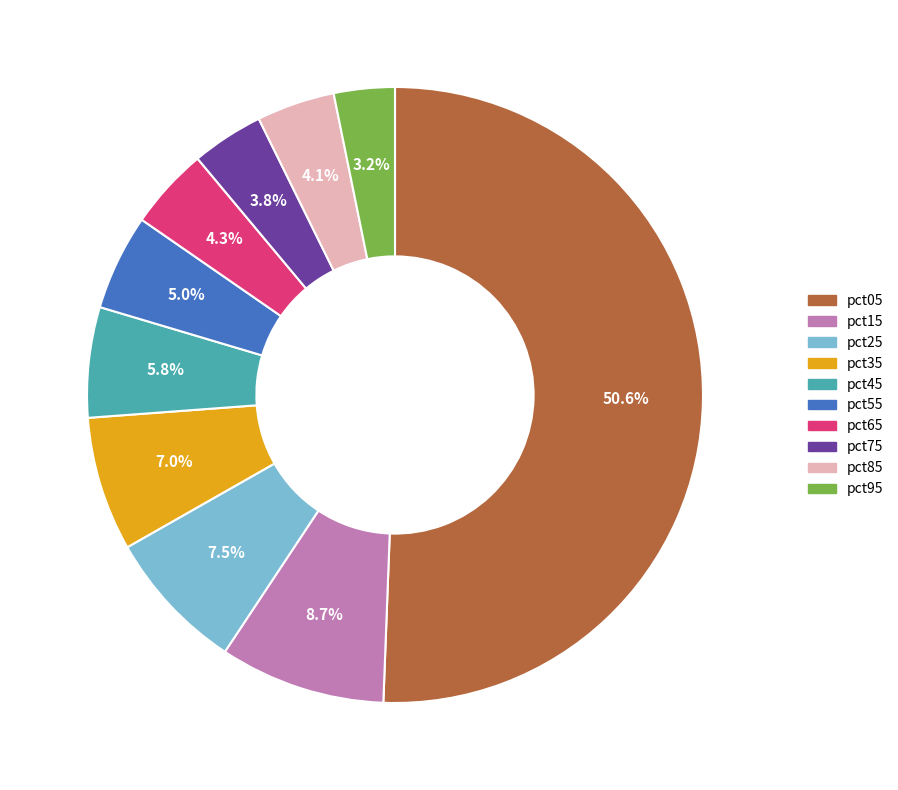

To the nearest percent, what is the difference between the largest and smallest slice percentages?

47%